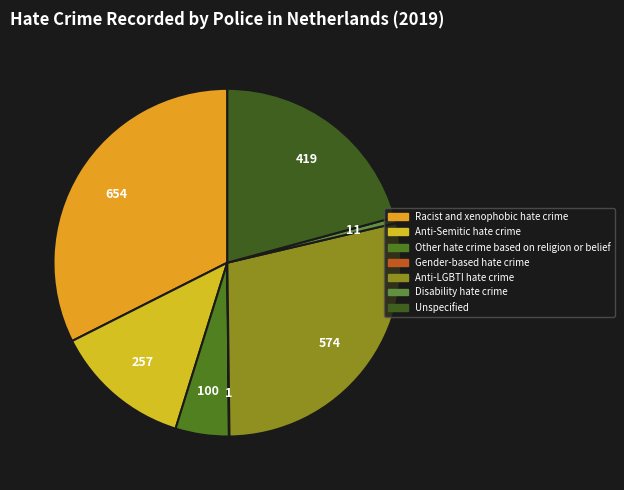

What is the change in value from Racist and xenophobic hate crime to Anti-LGBTI hate crime?

-80